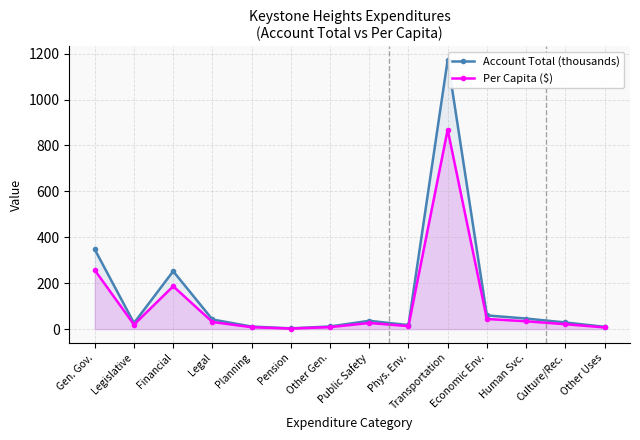

Which series has the largest total across all categories?

Account Total (thousands)